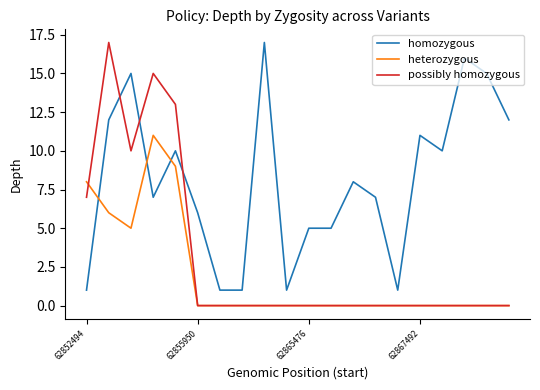

Which series has the largest range (max minus min)?

possibly homozygous